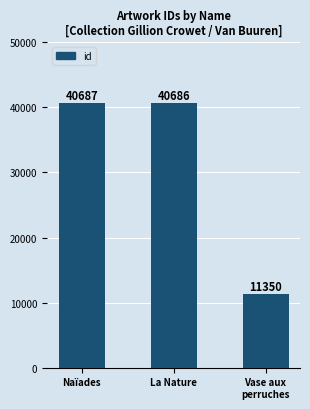

What is the average value?

30908